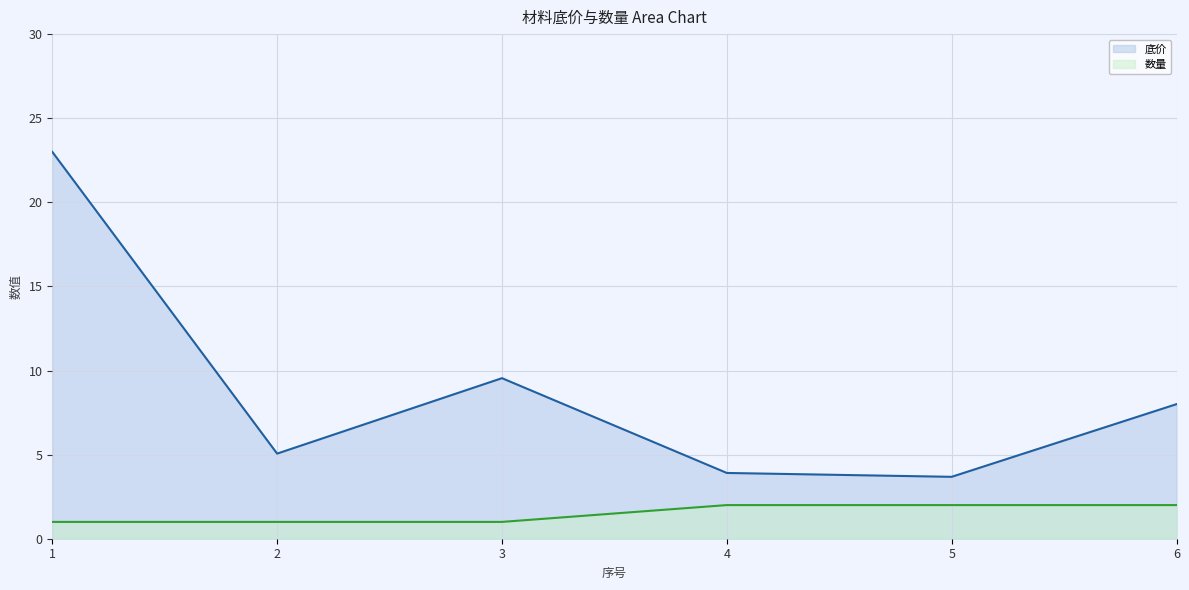

Rank the categories by 数量 value from lowest to highest.

1, 2, 3, 4, 5, 6